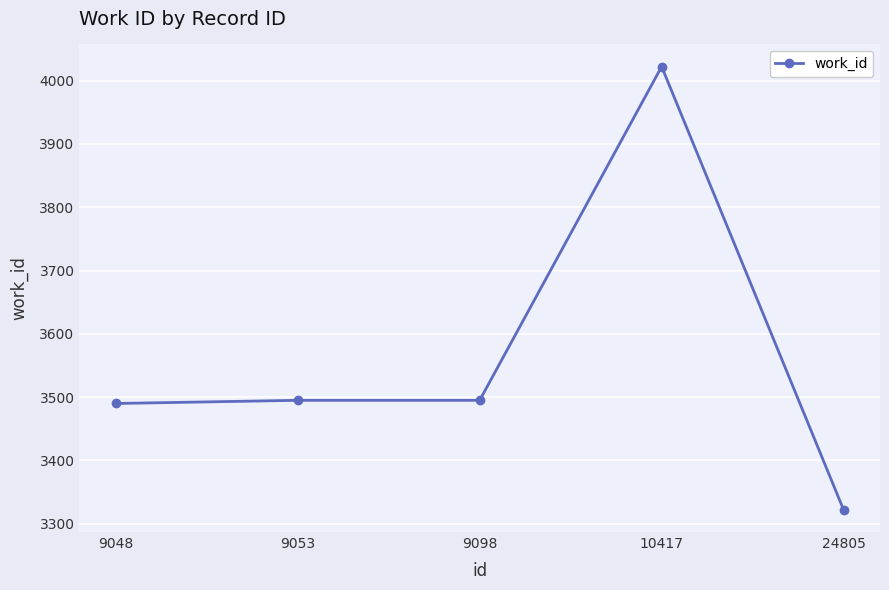

What is the value of the 3rd point from the left?

3495